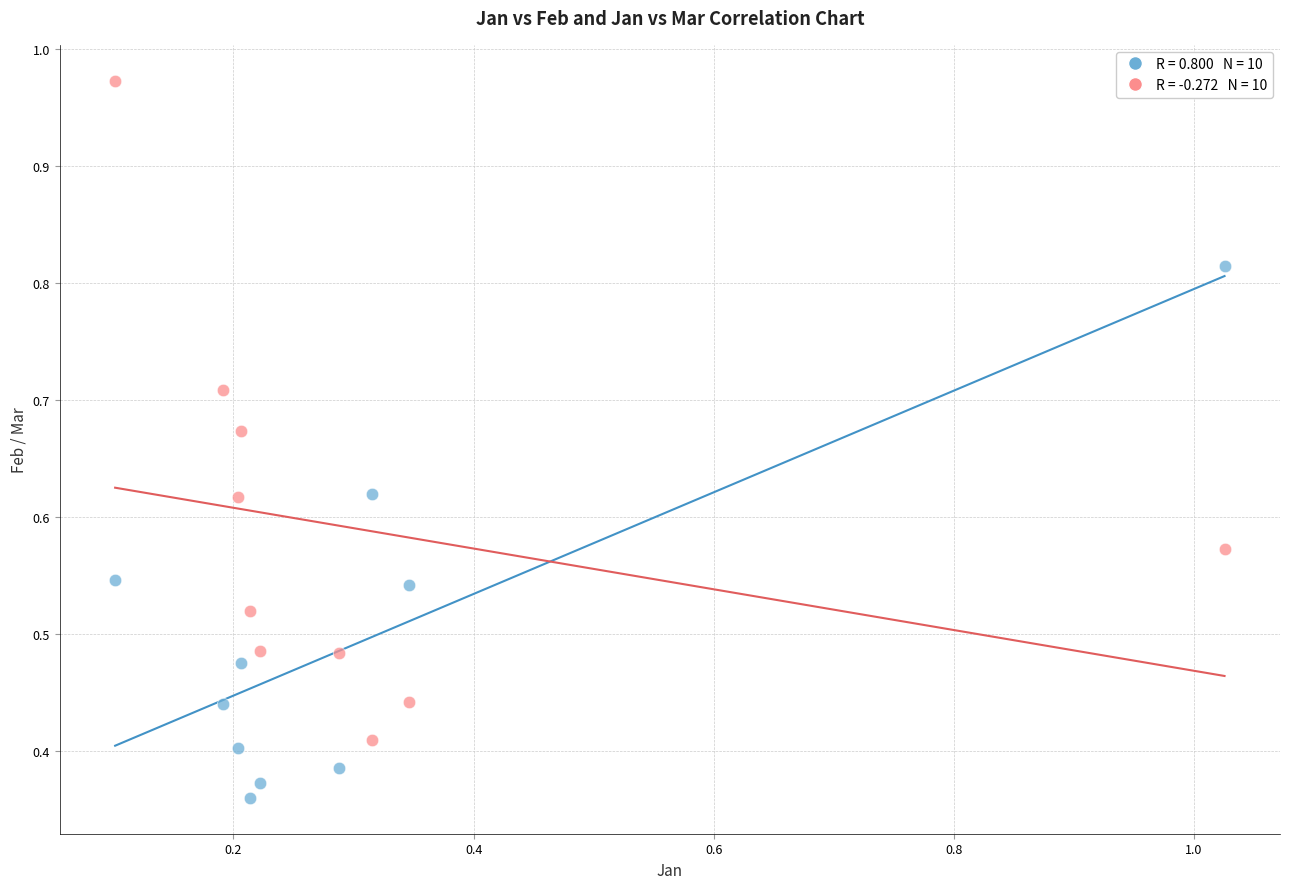

Across all data points, what is the range of X values (max minus min)?

0.9